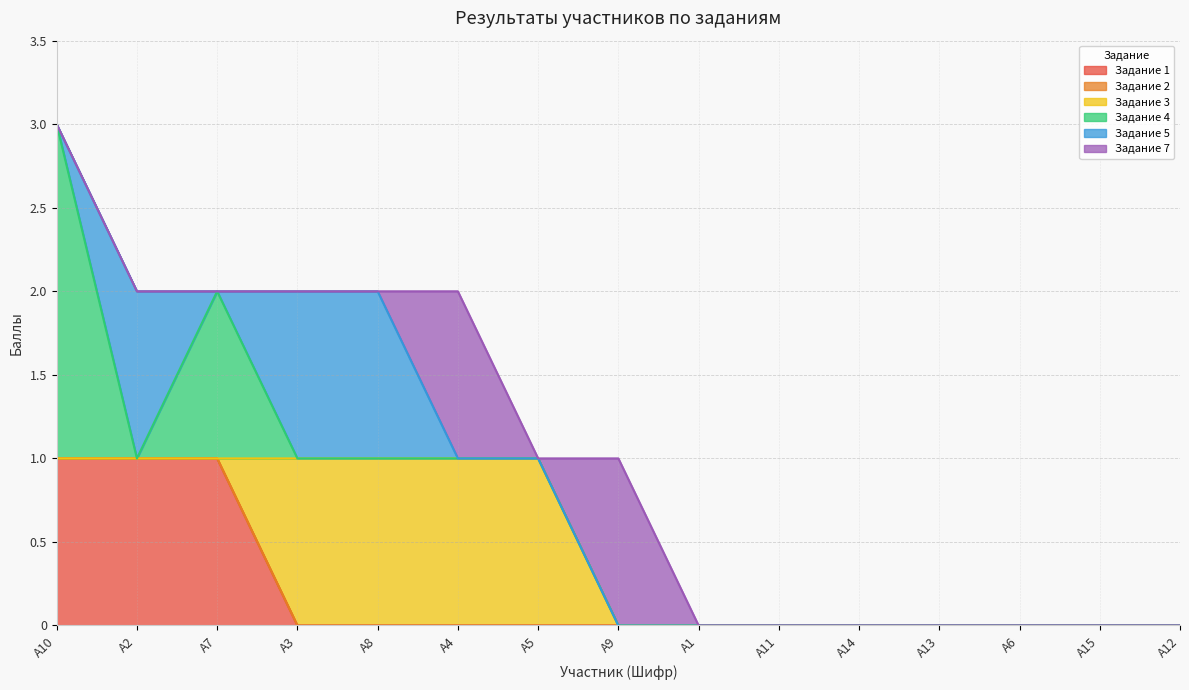

The value of Задание 2 at А8 is 0. True or false?

True